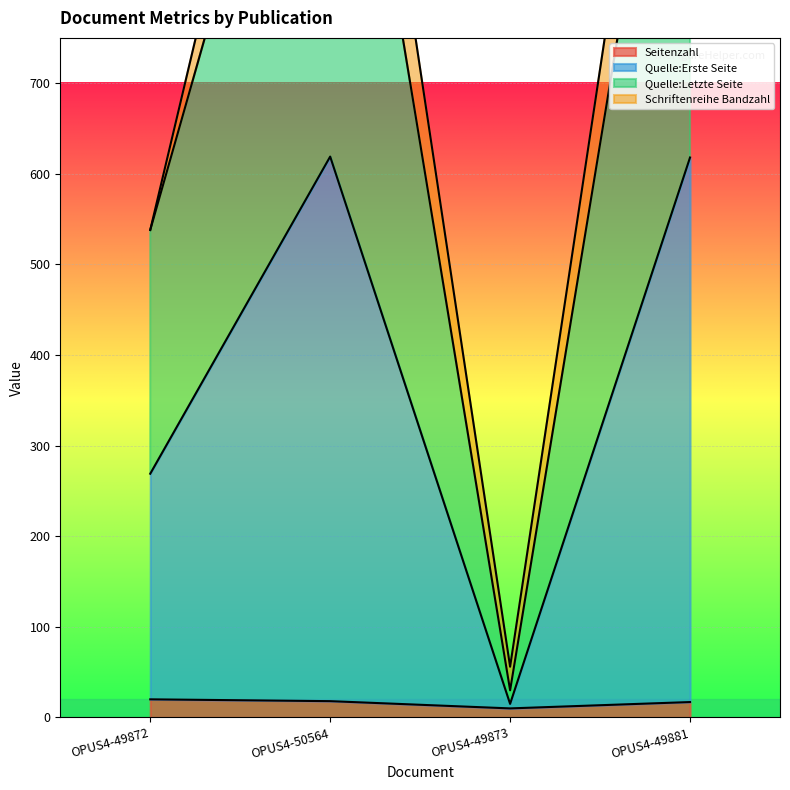

The value of Seitenzahl at OPUS4-50564 is 18. True or false?

True